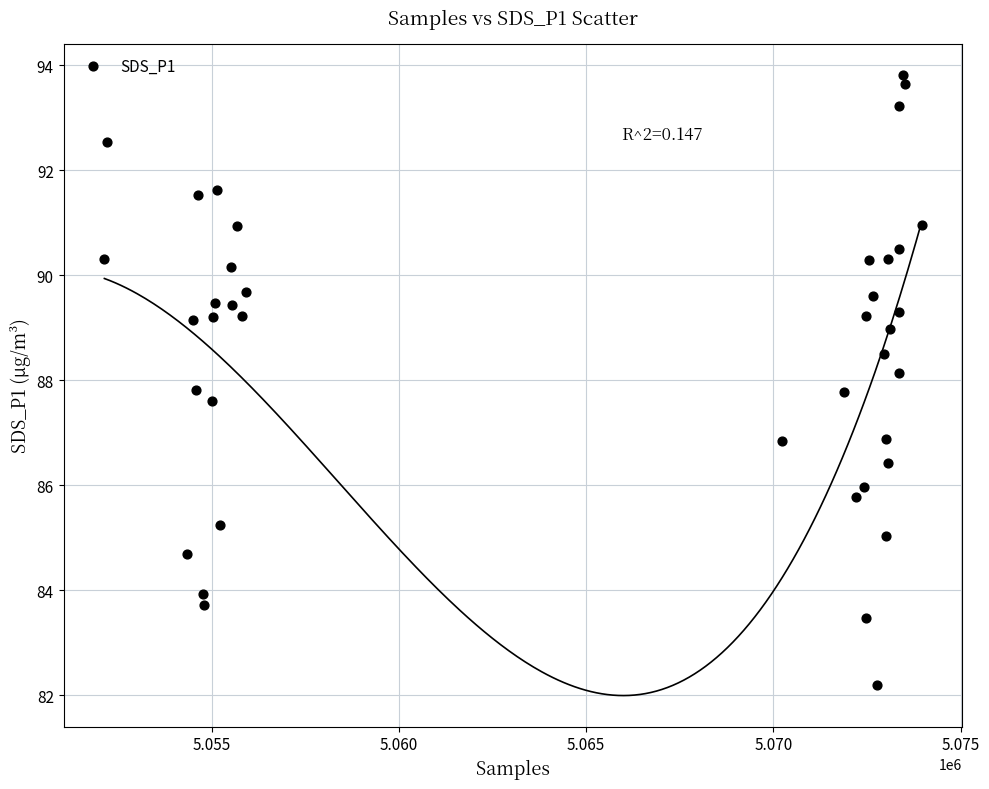

What is the range of X values (max minus min)?

21823.0